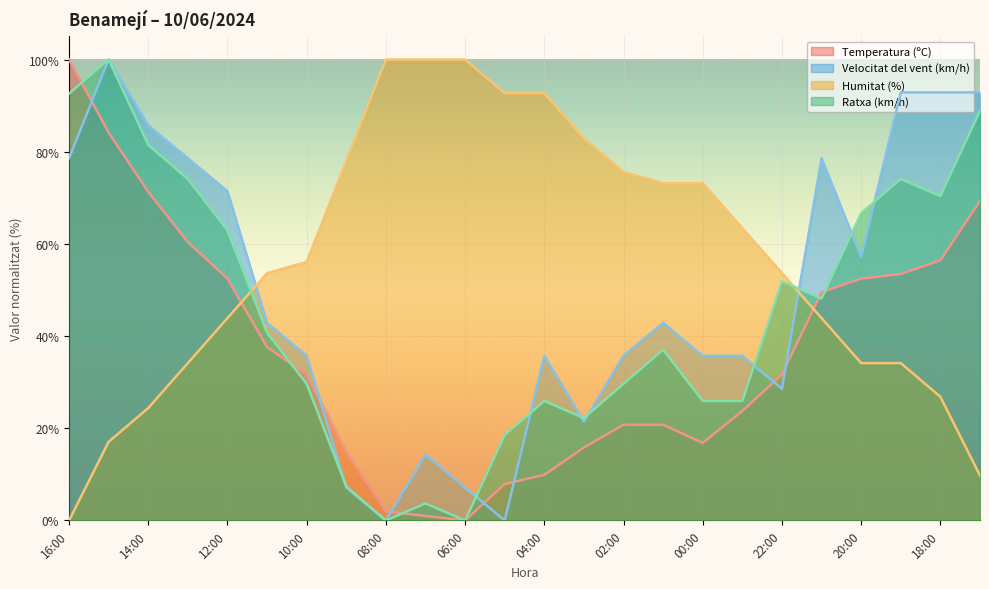

What are all the series names shown in the legend?

Temperatura (ºC), Velocitat del vent (km/h), Humitat (%), Ratxa (km/h)